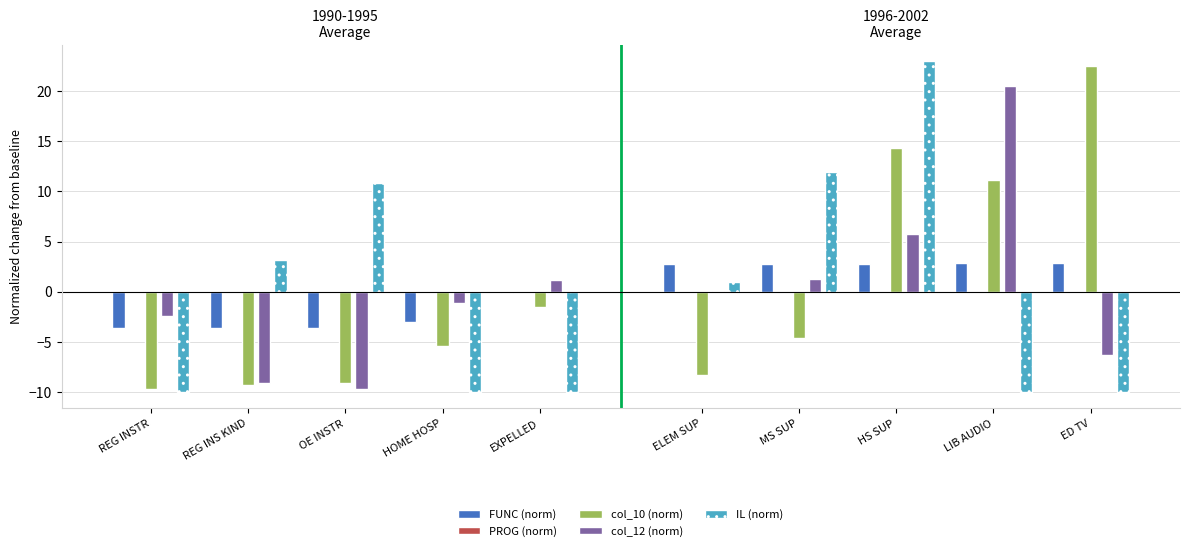

Rank the series at REG INSTR from highest to lowest value.

PROG (norm), col_12 (norm), FUNC (norm), col_10 (norm), IL (norm)